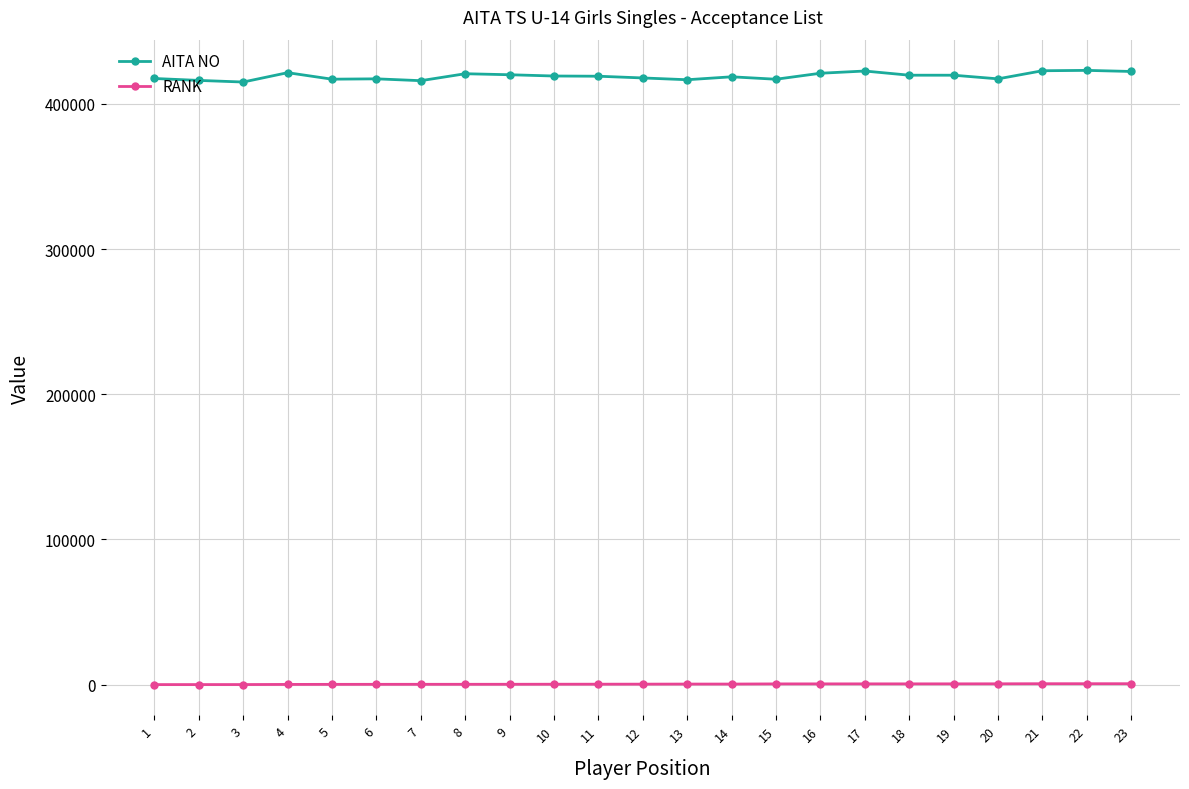

True or false: RANK and AITA NO cross at least once.

False